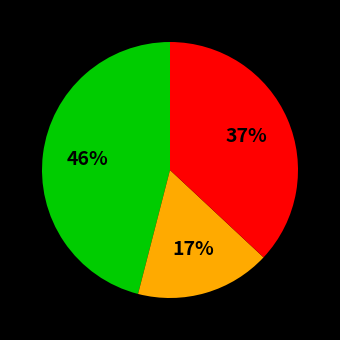

Is there any slice that represents more than half of the pie?

No